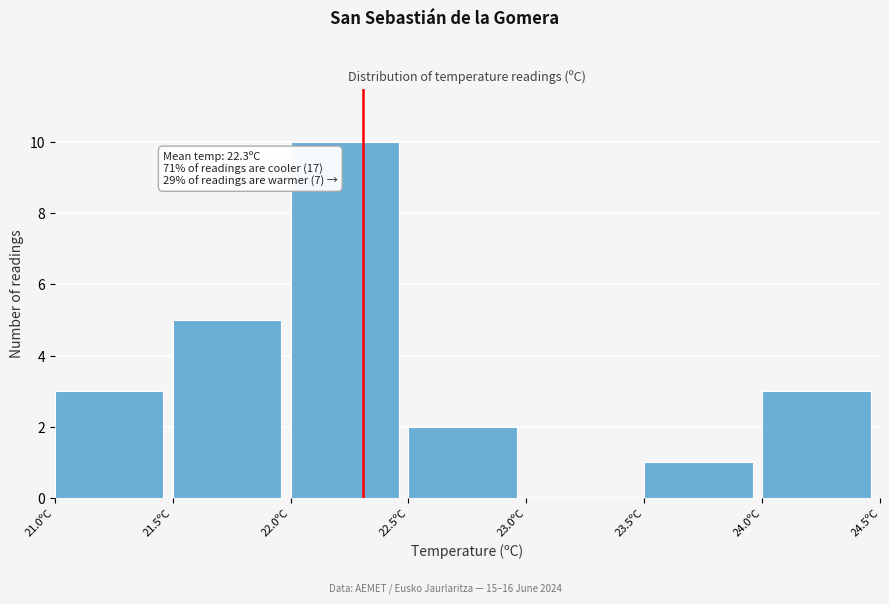

Which range on the x-axis has the tallest bar?

22.0 to 22.5